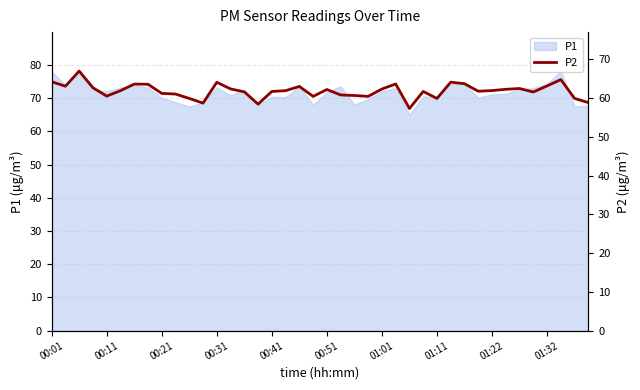

At which category does the data reach its first local valley?

00:11